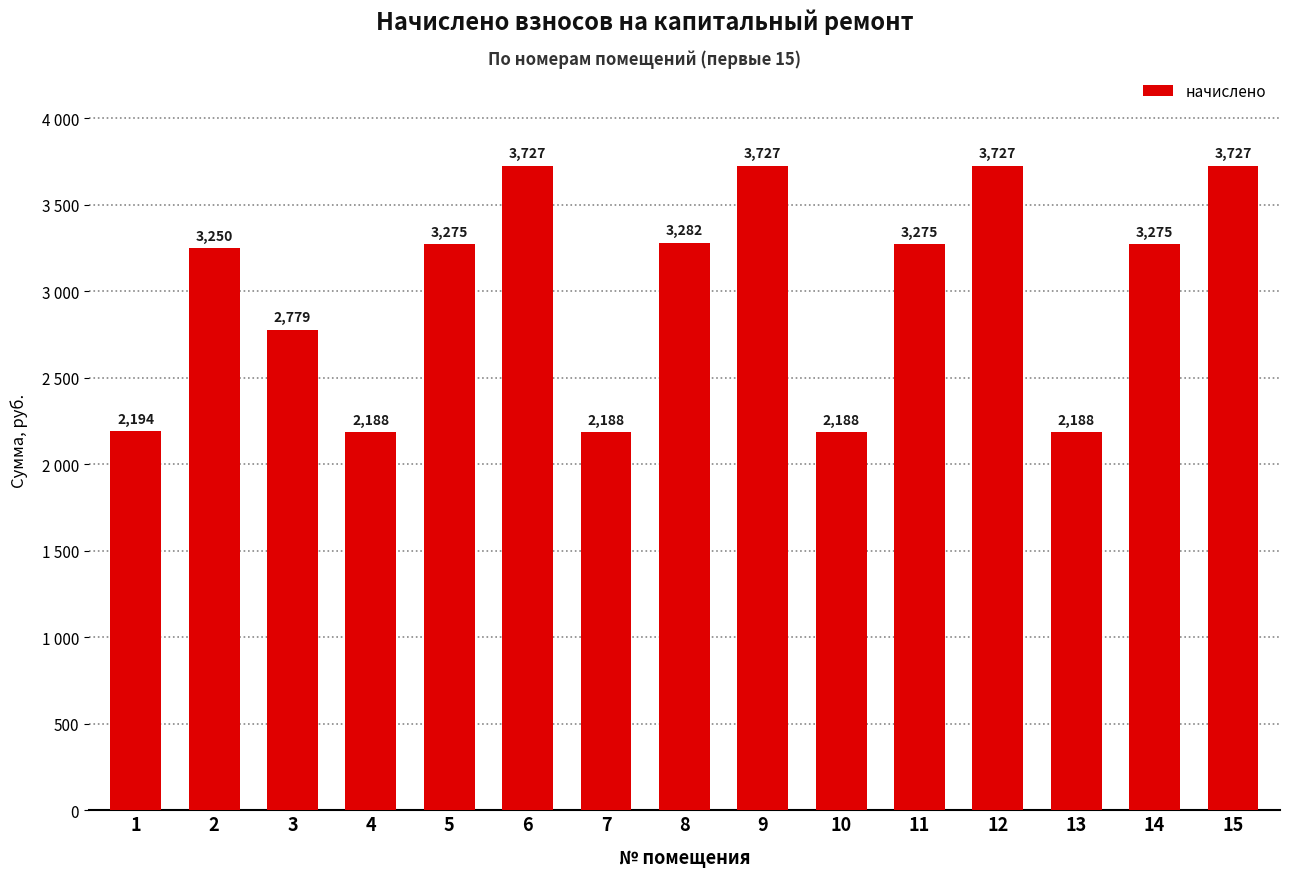

The chart shows a value of 3554.2 at 10. True or false?

False